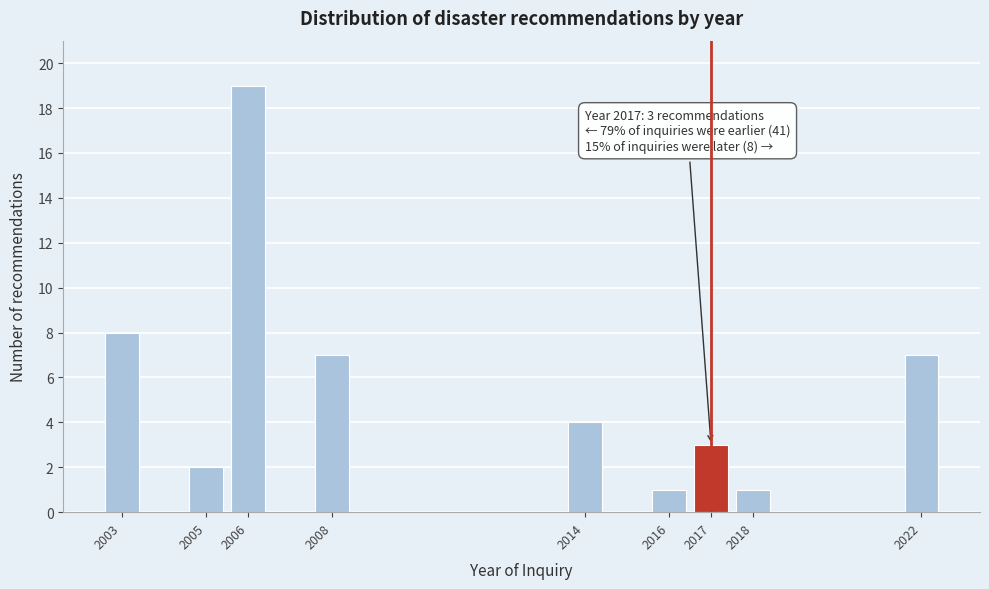

Reading left to right, transcribe all the data shown in this chart.

8	2	19	7	4	1	3	1	7